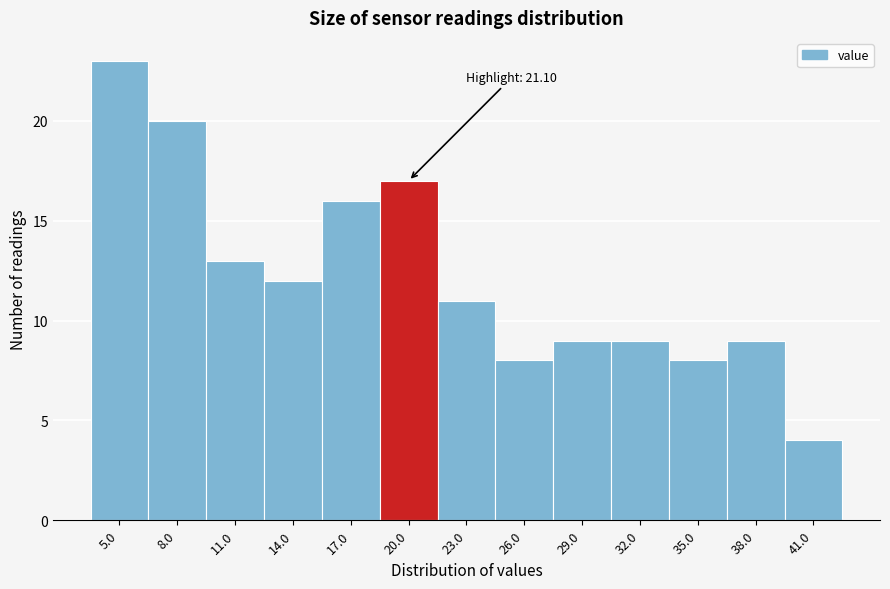

Reading left to right, what are all the values shown in this chart?

5.0=23	8.0=20	11.0=13	14.0=12	17.0=16	20.0=17	23.0=11	26.0=8	29.0=9	32.0=9	35.0=8	38.0=9	41.0=4